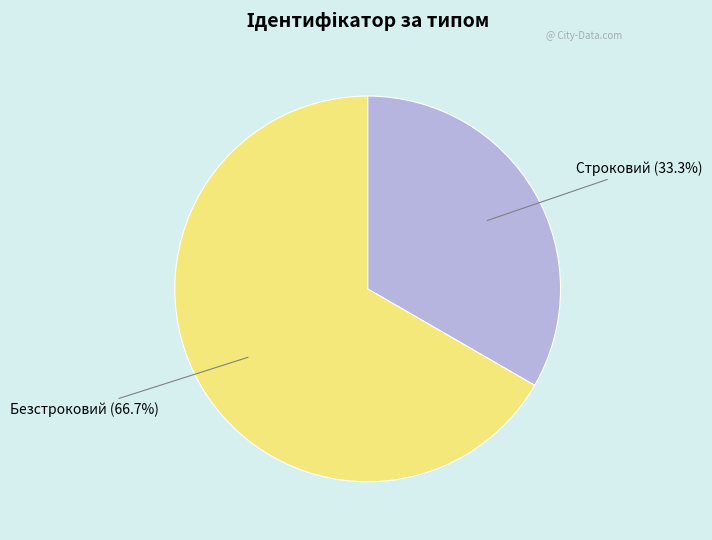

Does any single category account for the majority?

Yes